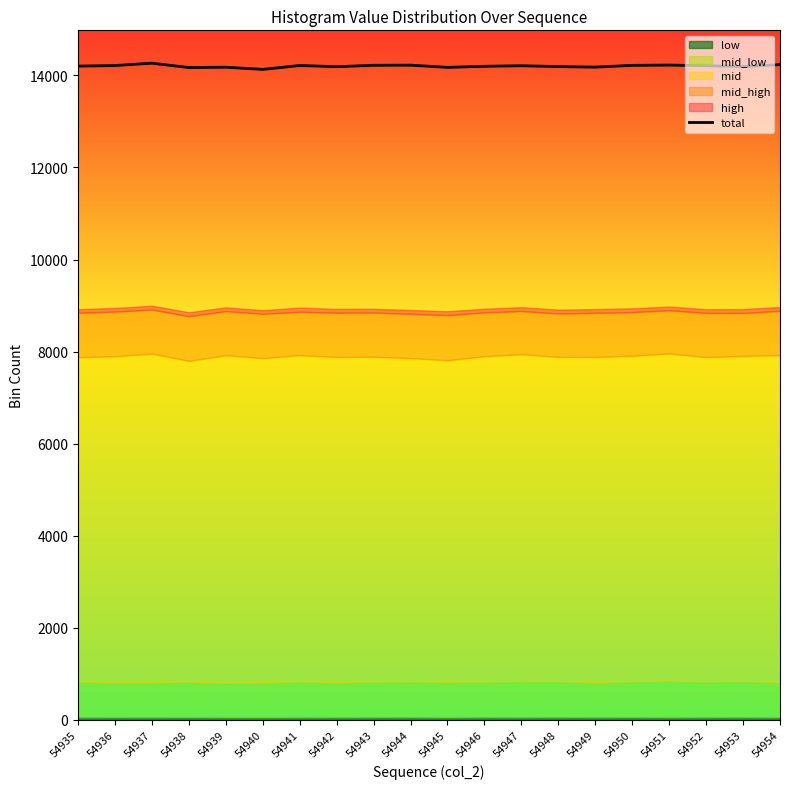

Reading left to right, transcribe all the data shown in this chart.

54935=14200.8	54936=14213.7	54937=14265.0	54938=14170.6	54939=14177.6	54940=14130.1	54941=14214.8	54942=14188.4	54943=14219.1	54944=14221.8	54945=14174.4	54946=14197.0	54947=14209.4	54948=14191.1	54949=14179.2	54950=14218.1	54951=14223.5	54952=14209.4	54953=14189.5	54954=14233.2